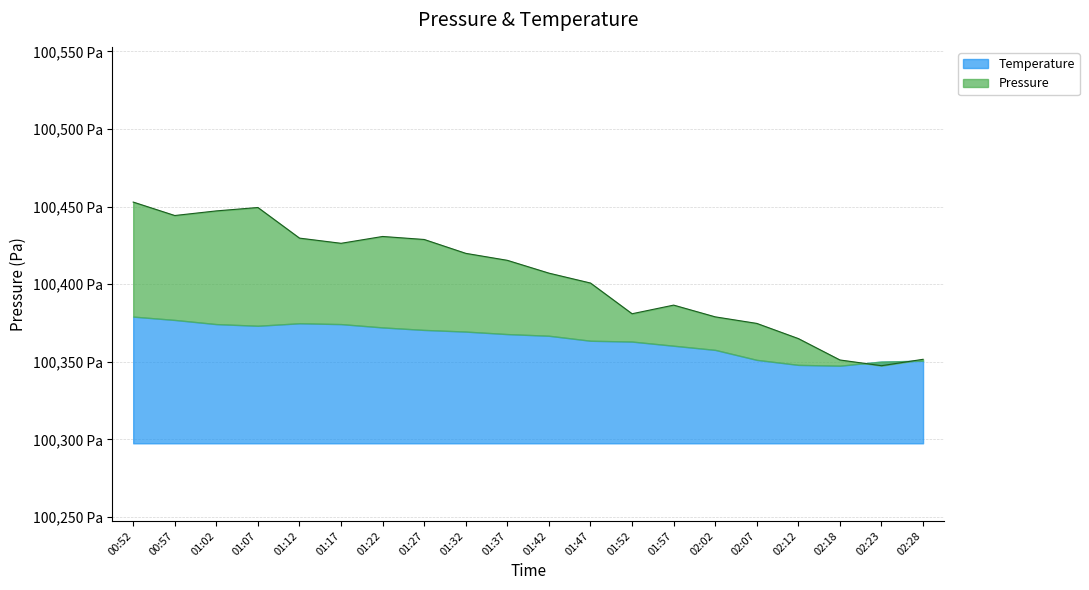

What is the average value?

100404.5